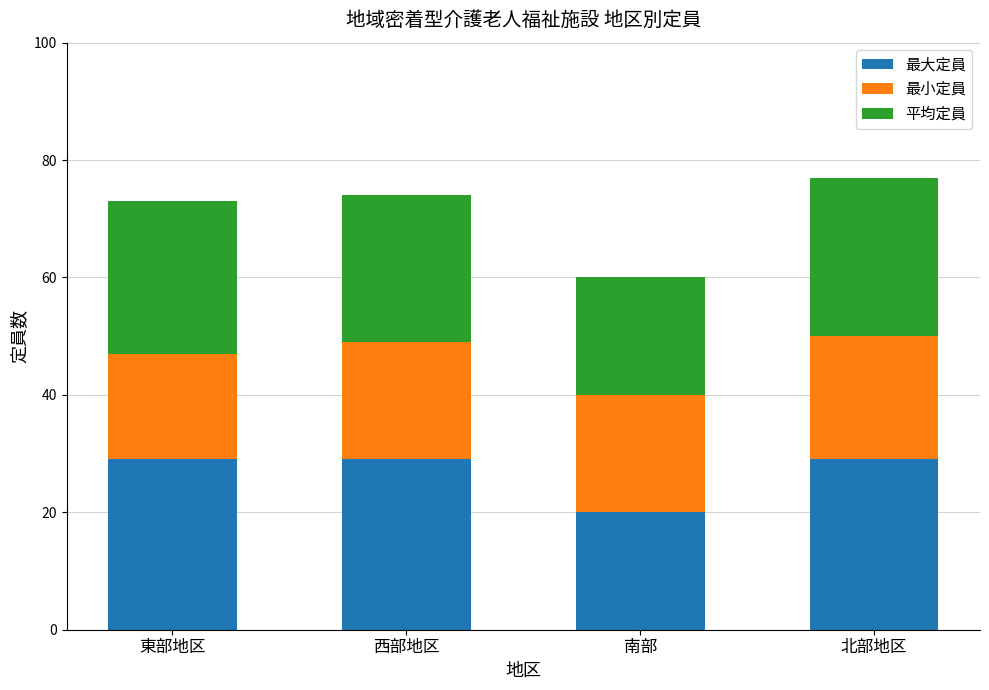

The value of 最大定員 at 南部 is 31. True or false?

False